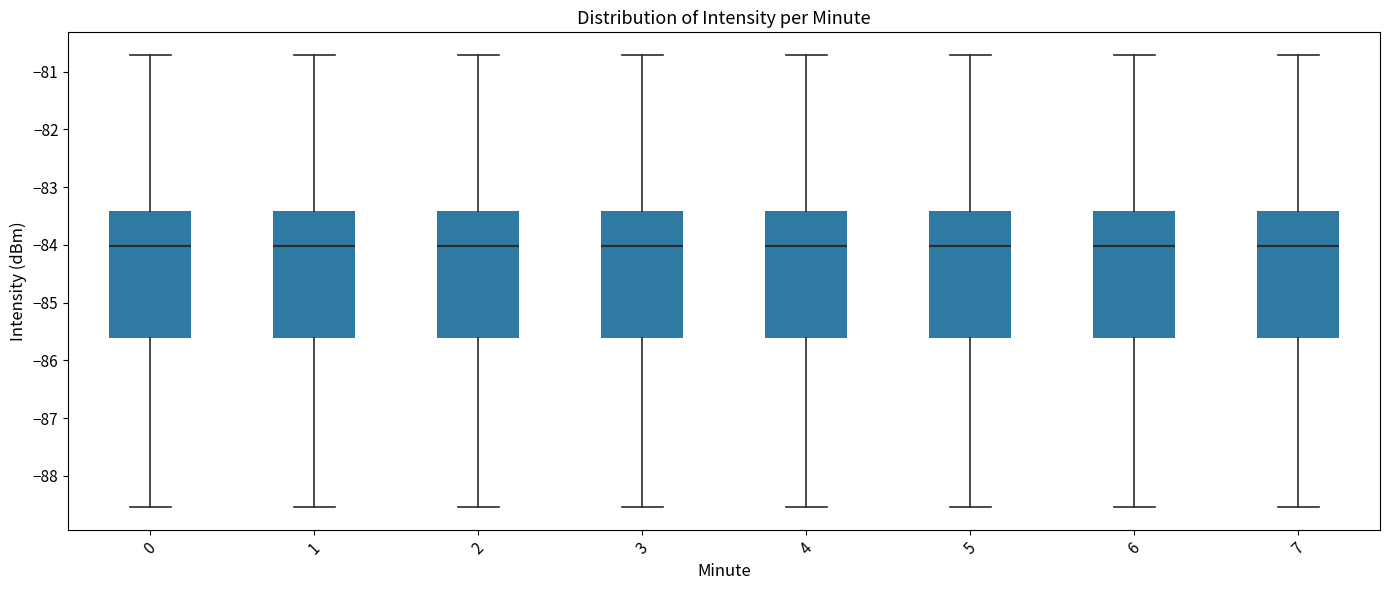

Reading left to right, read every box against the y-axis: the position of its median line, the range the box covers, and the ends of its whiskers. The values are not printed on the chart, so give them approximately, as read against the axis.

0: median -84.0, box -85.6 to -83.4, whiskers -88.5 to -80.7
1: median -84.0, box -85.6 to -83.4, whiskers -88.5 to -80.7
2: median -84.0, box -85.6 to -83.4, whiskers -88.5 to -80.7
3: median -84.0, box -85.6 to -83.4, whiskers -88.5 to -80.7
4: median -84.0, box -85.6 to -83.4, whiskers -88.5 to -80.7
5: median -84.0, box -85.6 to -83.4, whiskers -88.5 to -80.7
6: median -84.0, box -85.6 to -83.4, whiskers -88.5 to -80.7
7: median -84.0, box -85.6 to -83.4, whiskers -88.5 to -80.7